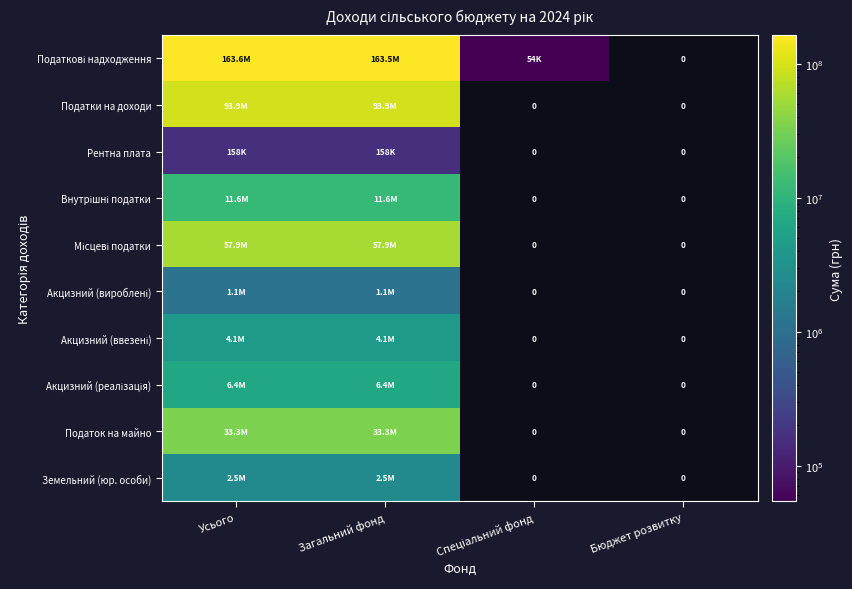

What is the average value of the Внутрішні податки series?

5805450